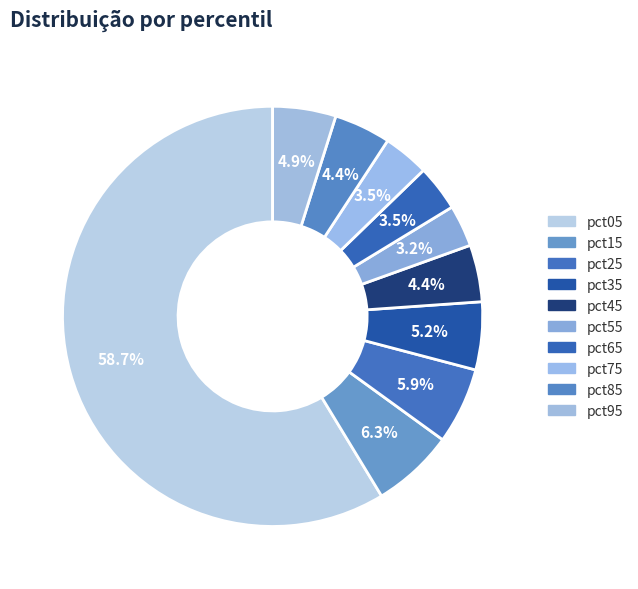

How many slices are in this pie chart?

10